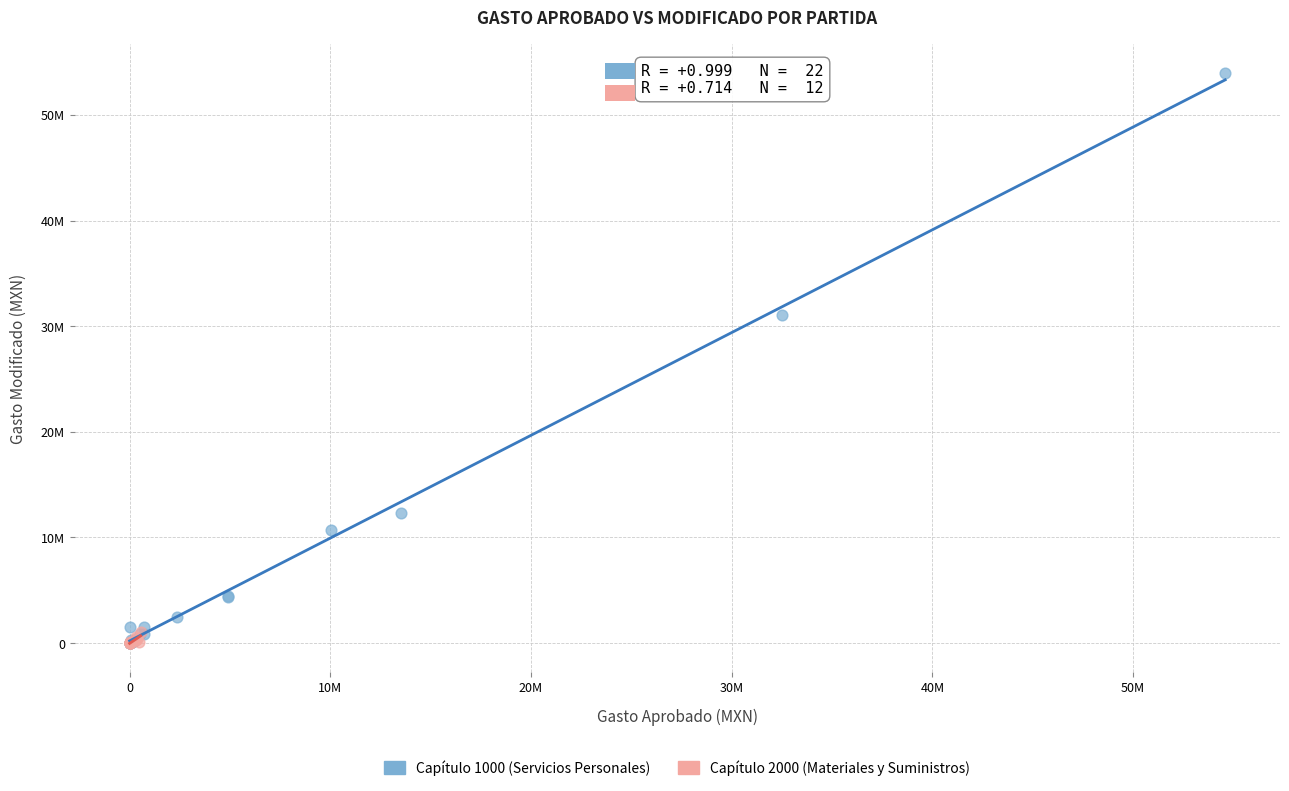

What are all the series names shown in the legend?

Capítulo 1000 (Servicios Personales), Capítulo 2000 (Materiales y Suministros)